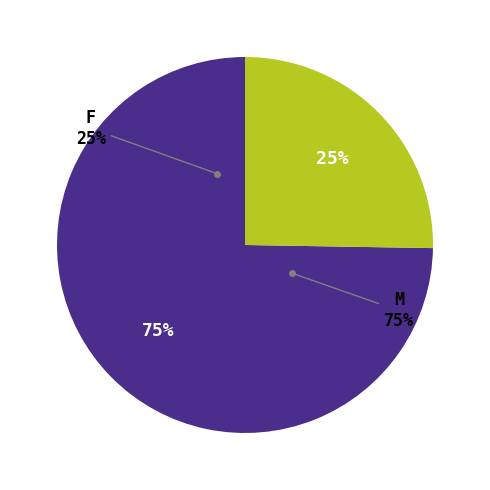

Is there a majority slice in this chart?

Yes